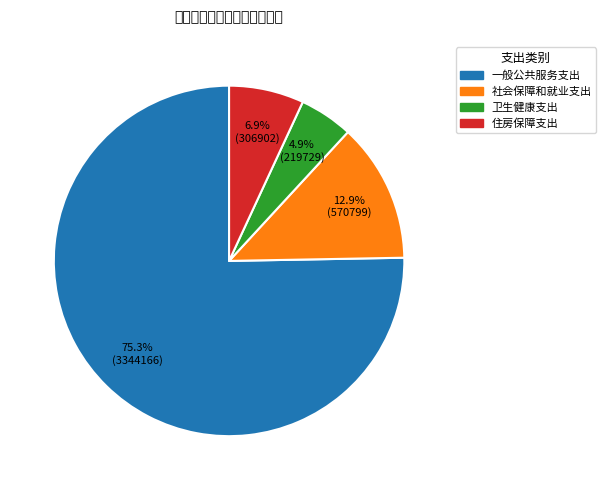

Is there a majority slice in this chart?

Yes